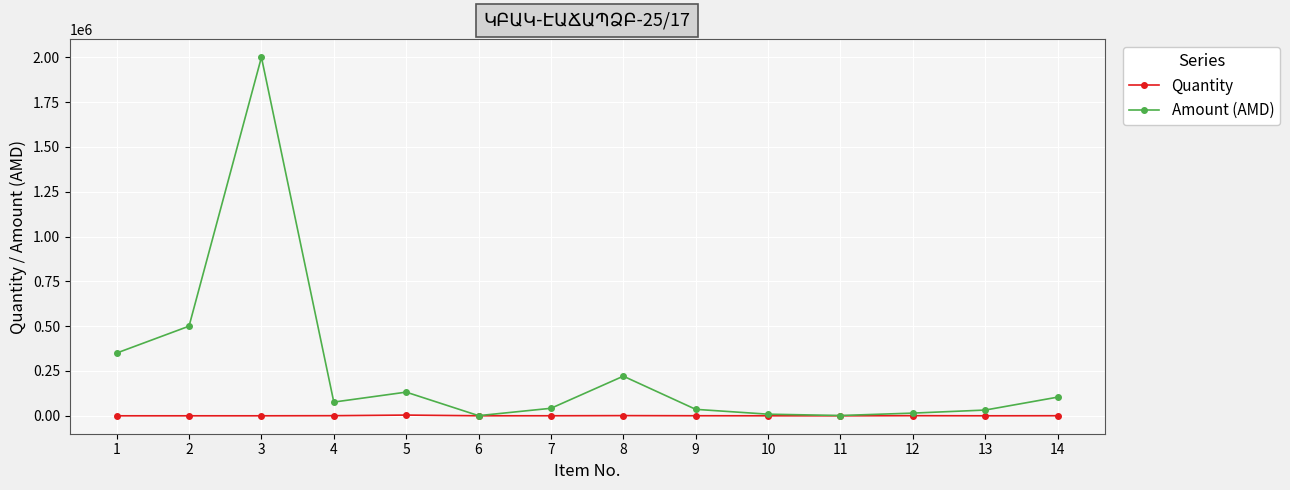

The value of Quantity at 13 is 4.0. True or false?

True